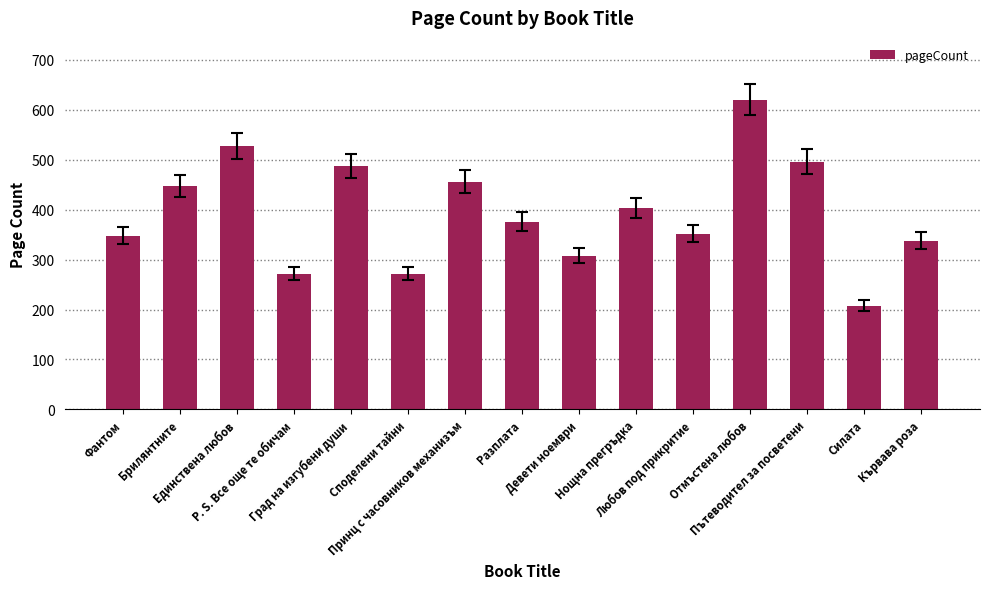

Reading left to right, list all the values displayed in this chart.

Фантом=348	Брилянтните=448	Единствена любов=528	P. S. Все още те обичам=272	Град на изгубени души=488	Споделени тайни=272	Принц с часовников механизъм=456	Разплата=376	Девети ноември=308	Нощна прегръдка=404	Любов под прикритие=352	Отмъстена любов=620	Пътеводител за посветени=496	Силата=208	Кървава роза=338